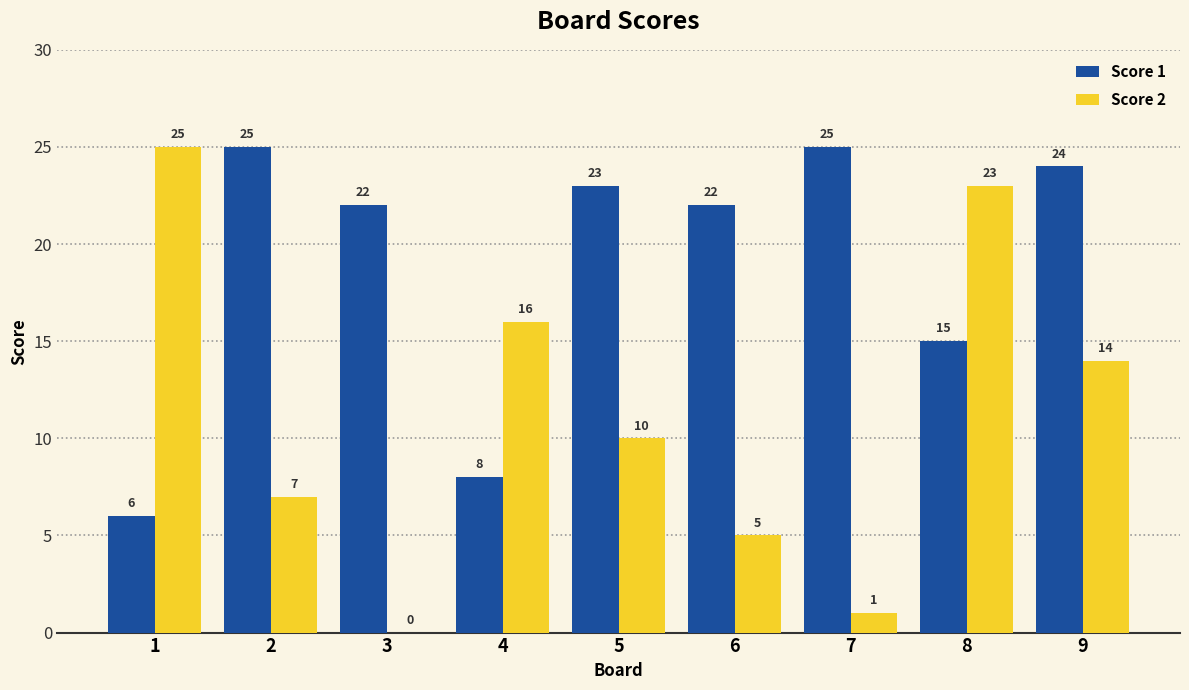

True or false: Score 1 has a value of 38 at 7.

False